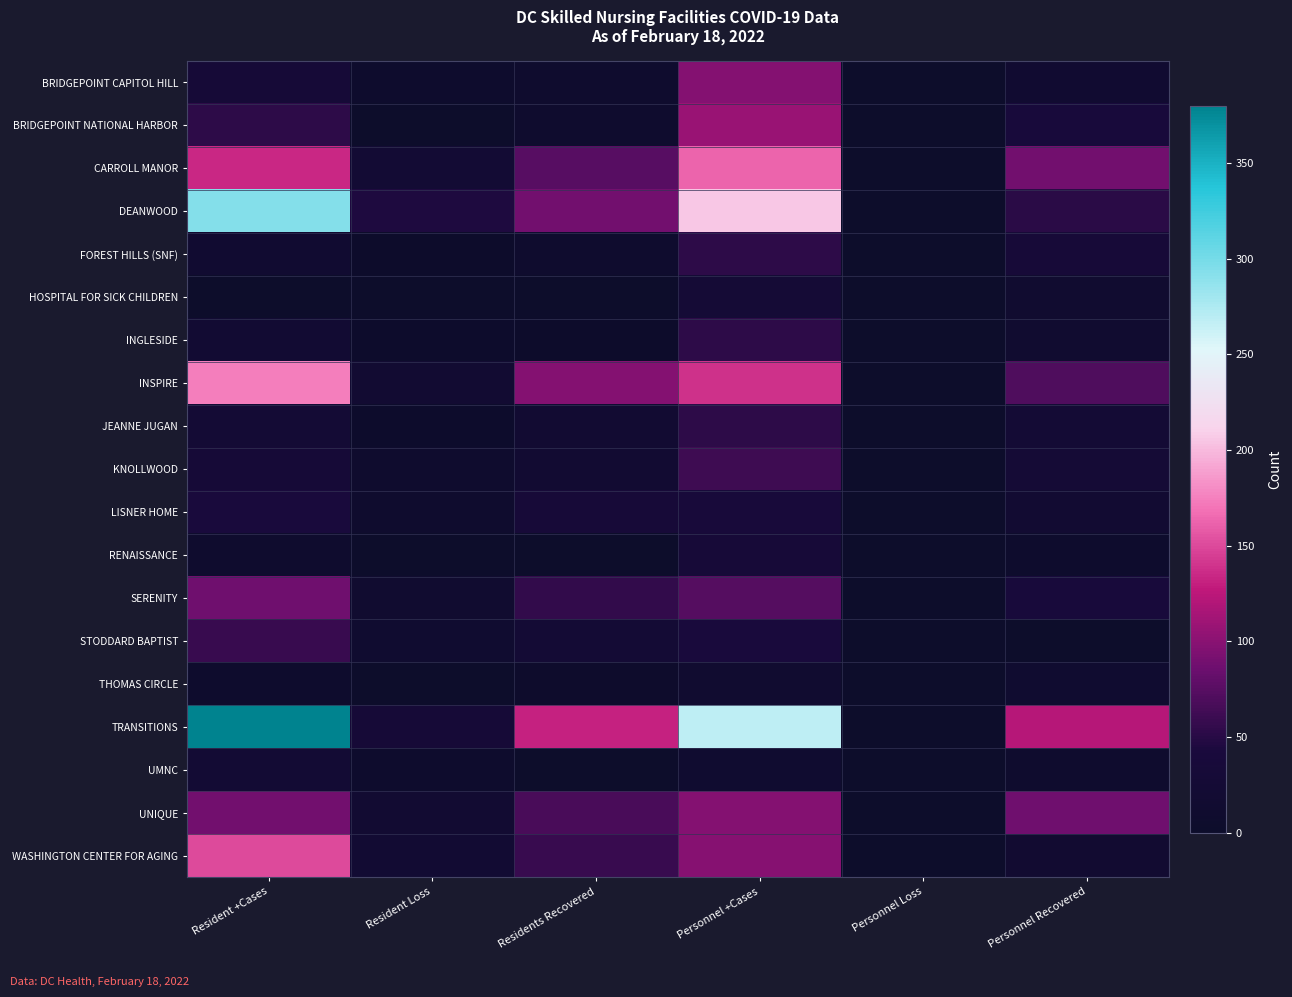

Reading right to left, transcribe all the data shown in this chart.

BRIDGEPOINT CAPITOL HILL: Personnel Recovered=16	Personnel Loss=0	Personnel +Cases=97	Residents Recovered=10	Resident Loss=6	Resident +Cases=31
BRIDGEPOINT NATIONAL HARBOR: Personnel Recovered=39	Personnel Loss=0	Personnel +Cases=108	Residents Recovered=10	Resident Loss=0	Resident +Cases=52
CARROLL MANOR: Personnel Recovered=89	Personnel Loss=1	Personnel +Cases=163	Residents Recovered=75	Resident Loss=23	Resident +Cases=134
DEANWOOD: Personnel Recovered=51	Personnel Loss=0	Personnel +Cases=206	Residents Recovered=88	Resident Loss=46	Resident +Cases=293
FOREST HILLS (SNF): Personnel Recovered=34	Personnel Loss=0	Personnel +Cases=52	Residents Recovered=9	Resident Loss=2	Resident +Cases=16
HOSPITAL FOR SICK CHILDREN: Personnel Recovered=14	Personnel Loss=0	Personnel +Cases=28	Residents Recovered=0	Resident Loss=0	Resident +Cases=1
INGLESIDE: Personnel Recovered=14	Personnel Loss=0	Personnel +Cases=53	Residents Recovered=2	Resident Loss=3	Resident +Cases=20
INSPIRE: Personnel Recovered=70	Personnel Loss=1	Personnel +Cases=139	Residents Recovered=97	Resident Loss=18	Resident +Cases=175
JEANNE JUGAN: Personnel Recovered=26	Personnel Loss=0	Personnel +Cases=52	Residents Recovered=18	Resident Loss=4	Resident +Cases=25
KNOLLWOOD: Personnel Recovered=27	Personnel Loss=1	Personnel +Cases=61	Residents Recovered=18	Resident Loss=9	Resident +Cases=31
LISNER HOME: Personnel Recovered=19	Personnel Loss=0	Personnel +Cases=36	Residents Recovered=33	Resident Loss=9	Resident +Cases=43
RENAISSANCE: Personnel Recovered=6	Personnel Loss=0	Personnel +Cases=33	Residents Recovered=0	Resident Loss=0	Resident +Cases=8
SERENITY: Personnel Recovered=39	Personnel Loss=0	Personnel +Cases=73	Residents Recovered=56	Resident Loss=14	Resident +Cases=87
STODDARD BAPTIST: Personnel Recovered=0	Personnel Loss=0	Personnel +Cases=43	Residents Recovered=26	Resident Loss=13	Resident +Cases=59
THOMAS CIRCLE: Personnel Recovered=13	Personnel Loss=0	Personnel +Cases=14	Residents Recovered=5	Resident Loss=1	Resident +Cases=6
TRANSITIONS: Personnel Recovered=122	Personnel Loss=1	Personnel +Cases=268	Residents Recovered=131	Resident Loss=31	Resident +Cases=380
UMNC: Personnel Recovered=10	Personnel Loss=1	Personnel +Cases=12	Residents Recovered=0	Resident Loss=7	Resident +Cases=23
UNIQUE: Personnel Recovered=87	Personnel Loss=0	Personnel +Cases=97	Residents Recovered=67	Resident Loss=18	Resident +Cases=88
WASHINGTON CENTER FOR AGING: Personnel Recovered=17	Personnel Loss=1	Personnel +Cases=98	Residents Recovered=59	Resident Loss=20	Resident +Cases=150